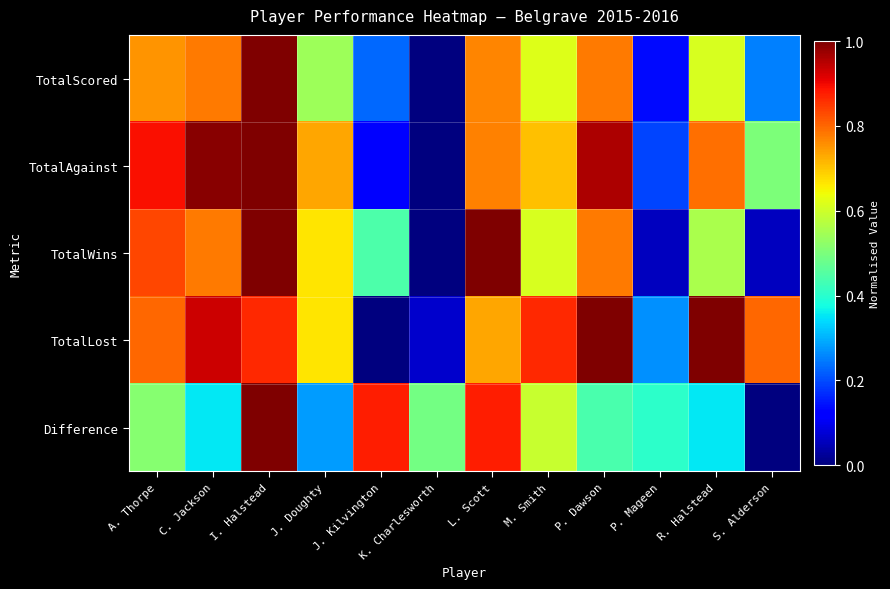

Which category has the highest value across all series?

I. Halstead